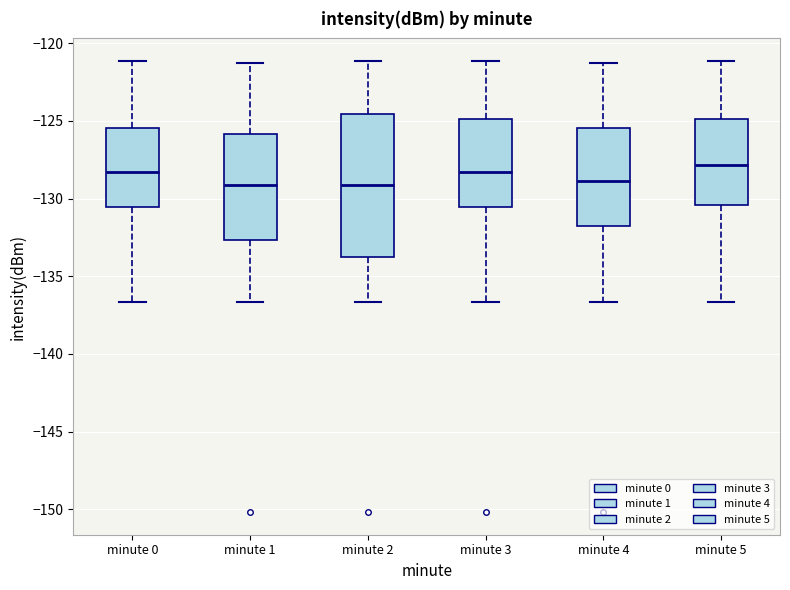

Where is the upper edge of the box for minute 0 on the y-axis? The values are not printed on the chart, so give them approximately, as read against the axis.

-125.5